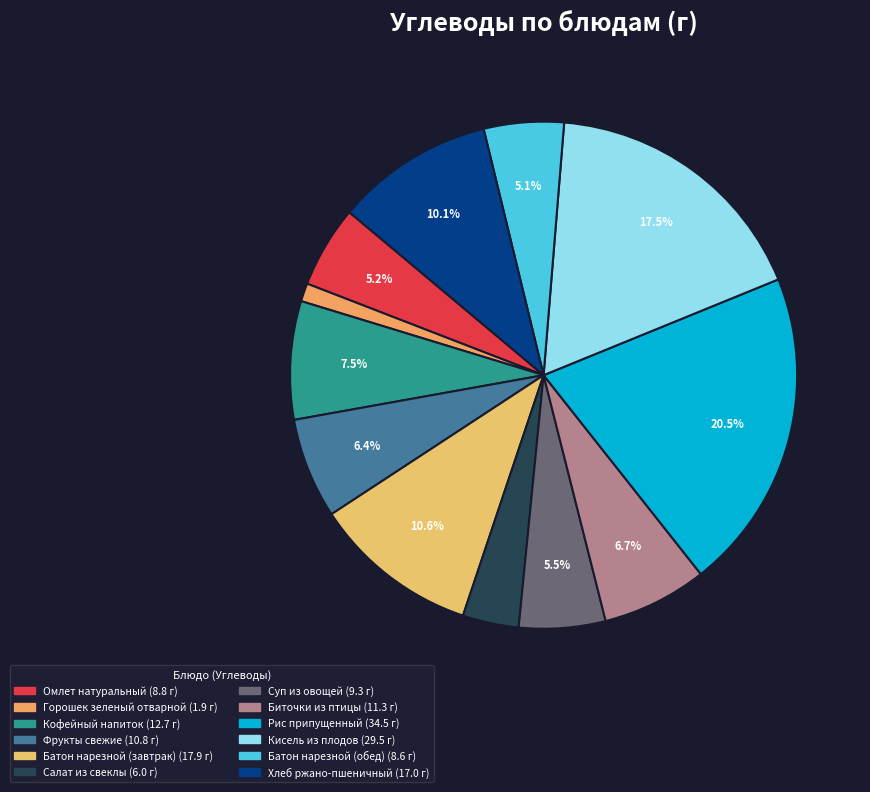

Rank the categories by value from highest to lowest.

Рис припущенный, Кисель из плодов, Батон нарезной (завтрак), Хлеб ржано-пшеничный, Кофейный напиток, Биточки из птицы, Фрукты свежие, Суп из овощей, Омлет натуральный, Батон нарезной (обед), Салат из свеклы, Горошек зеленый отварной